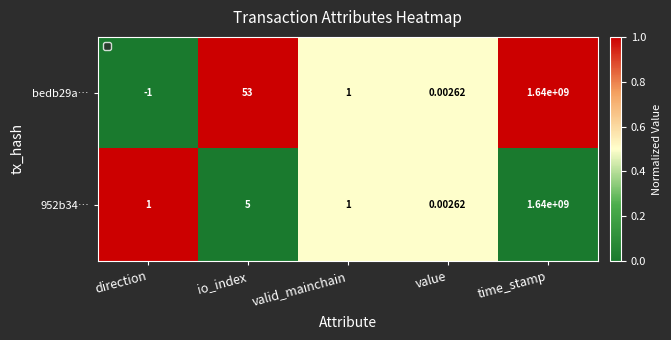

Is it true that bedb29a… equals 0.9 at value?

False